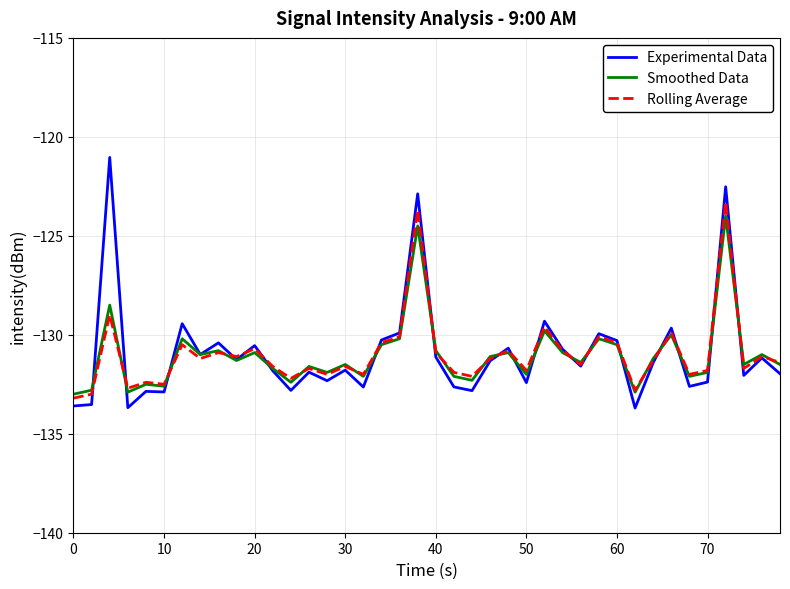

What is the highest value of the Rolling Average series?

-123.3